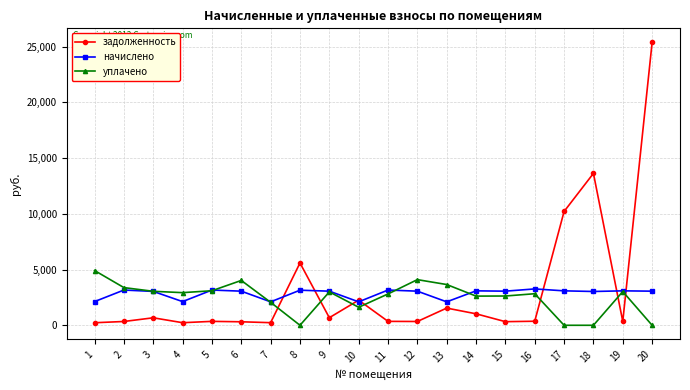

Rank the series at 12 from highest to lowest value.

уплачено, начислено, задолженность